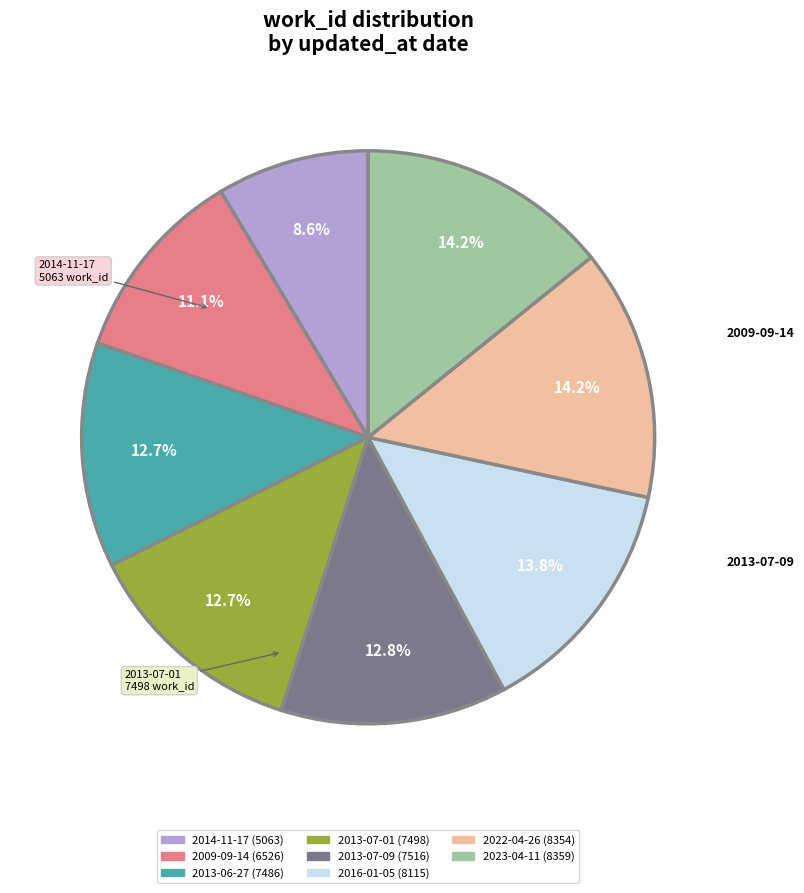

Does 2009-09-14 represent more than half of the total?

No